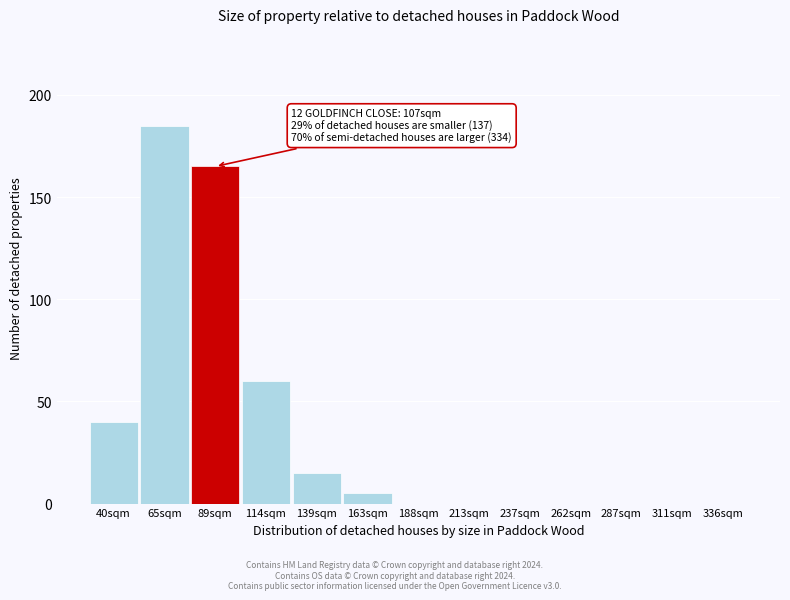

Reading right to left, what are all the values shown in this chart?

336sqm=0	311sqm=0	287sqm=0	262sqm=0	237sqm=0	213sqm=0	188sqm=0	163sqm=5	139sqm=15	114sqm=60	89sqm=165	65sqm=185	40sqm=40